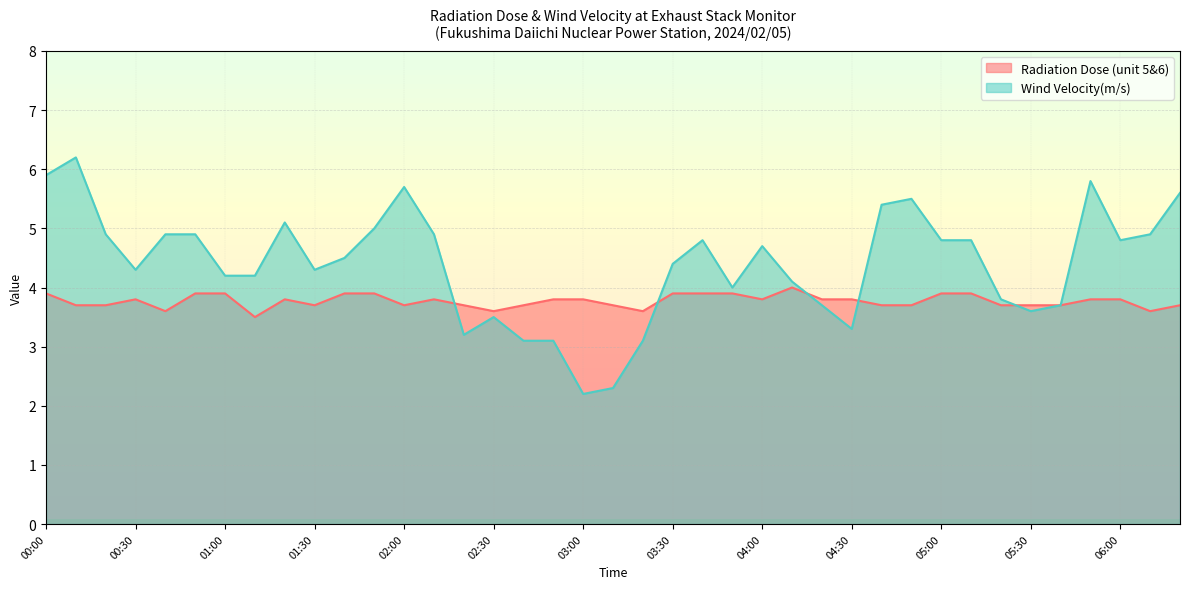

The Radiation Dose (unit 5&6) series shows 3.8 at 04:20. True or false?

True